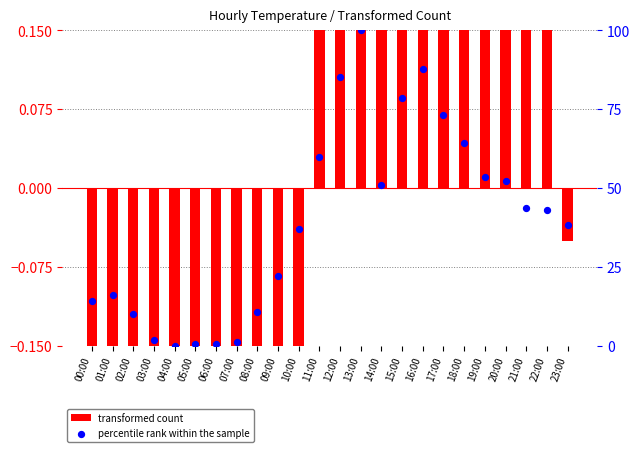

What are all the series names shown in the legend?

transformed count, percentile rank within the sample